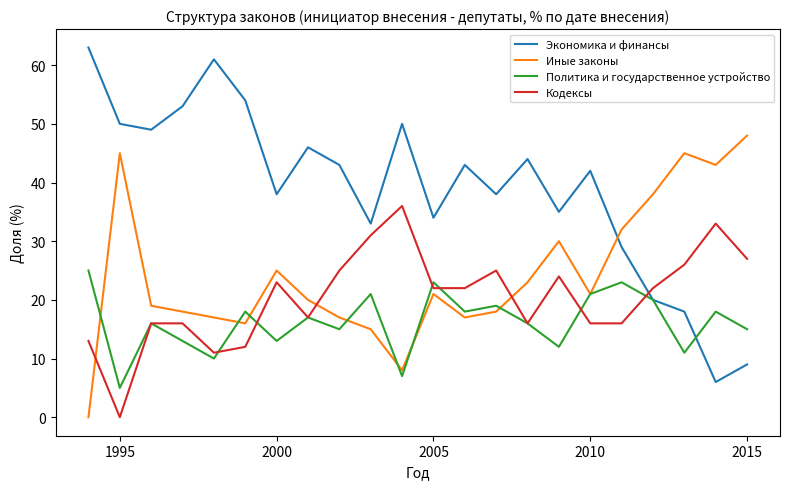

List the series in order of their peak value, highest first.

Экономика и финансы, Иные законы, Кодексы, Политика и государственное устройство